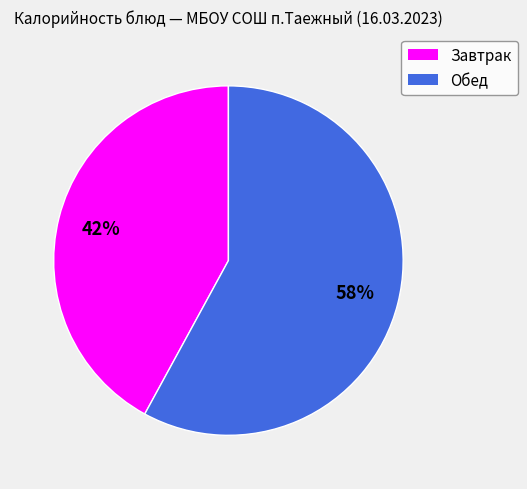

Does any single category account for the majority?

Yes